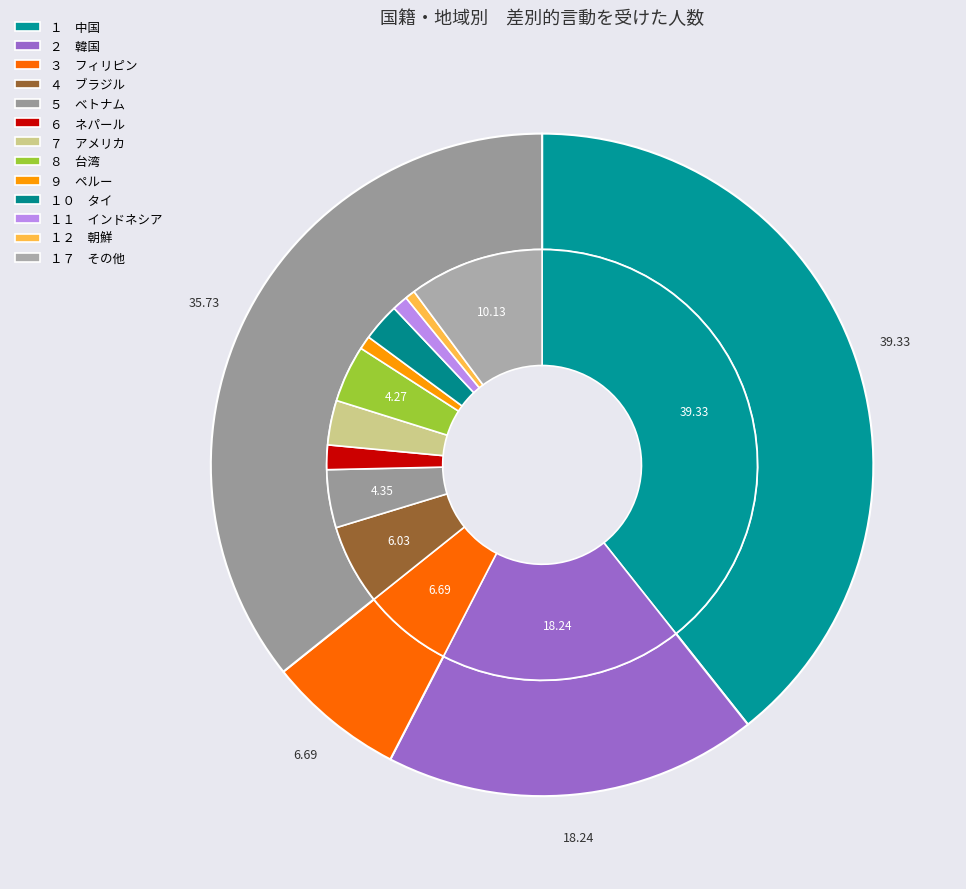

Does any single category account for the majority?

No